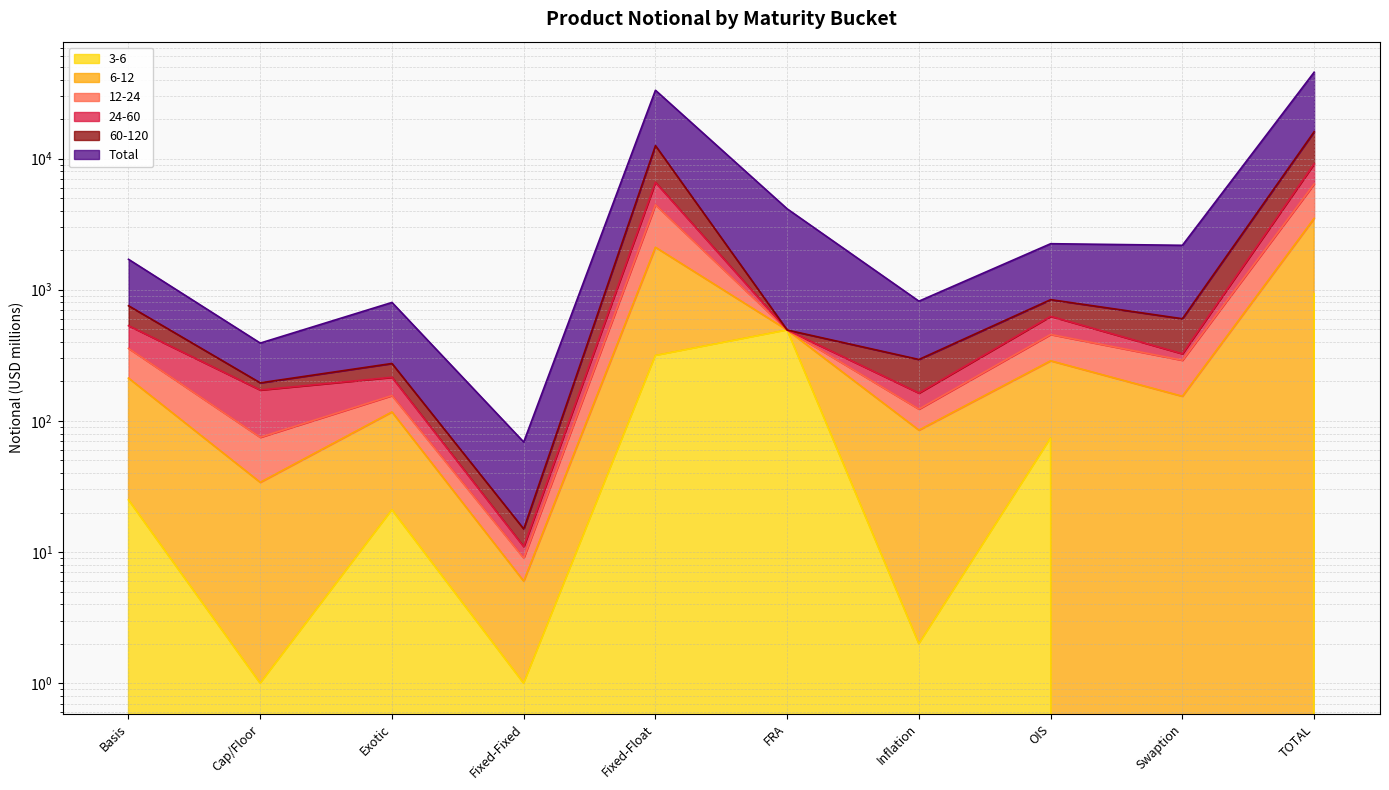

True or false: 24-60 has a value of 519 at Basis.

False